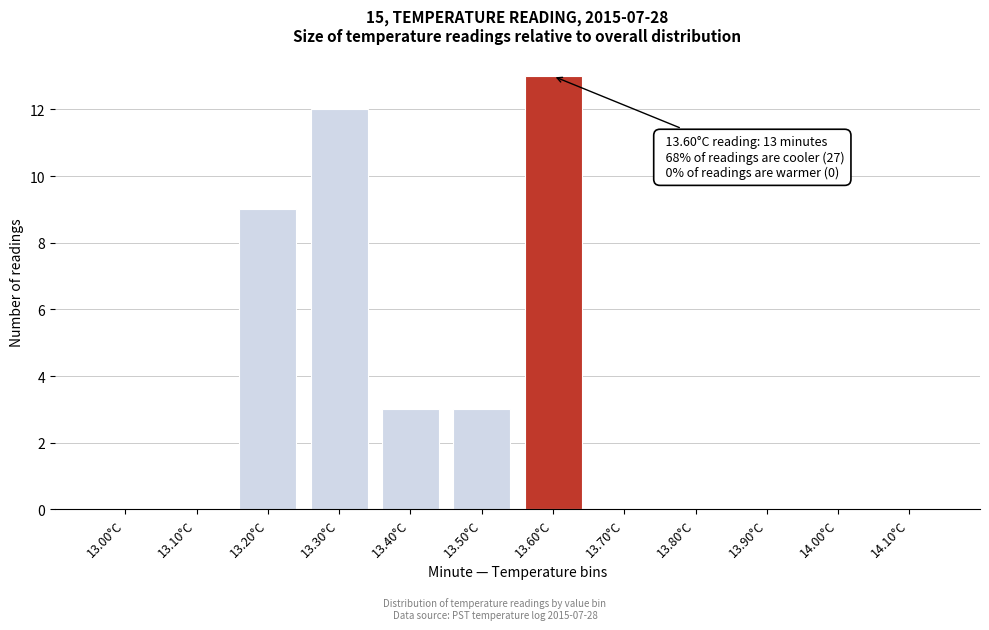

Reading left to right, extract all data points from this chart.

13.00°C=0	13.10°C=0	13.20°C=9	13.30°C=12	13.40°C=3	13.50°C=3	13.60°C=13	13.70°C=0	13.80°C=0	13.90°C=0	14.00°C=0	14.10°C=0